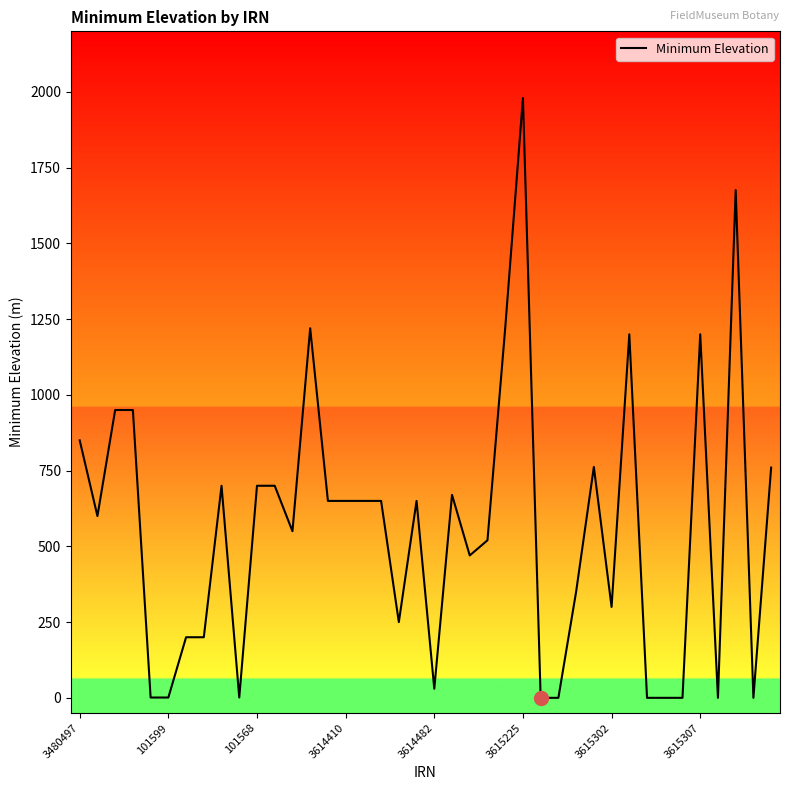

What is the maximum value shown in the chart?

1980